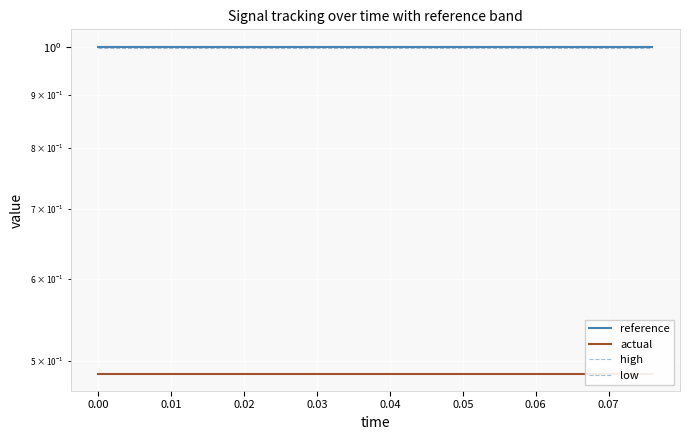

What is the minimum value for reference?

1.0